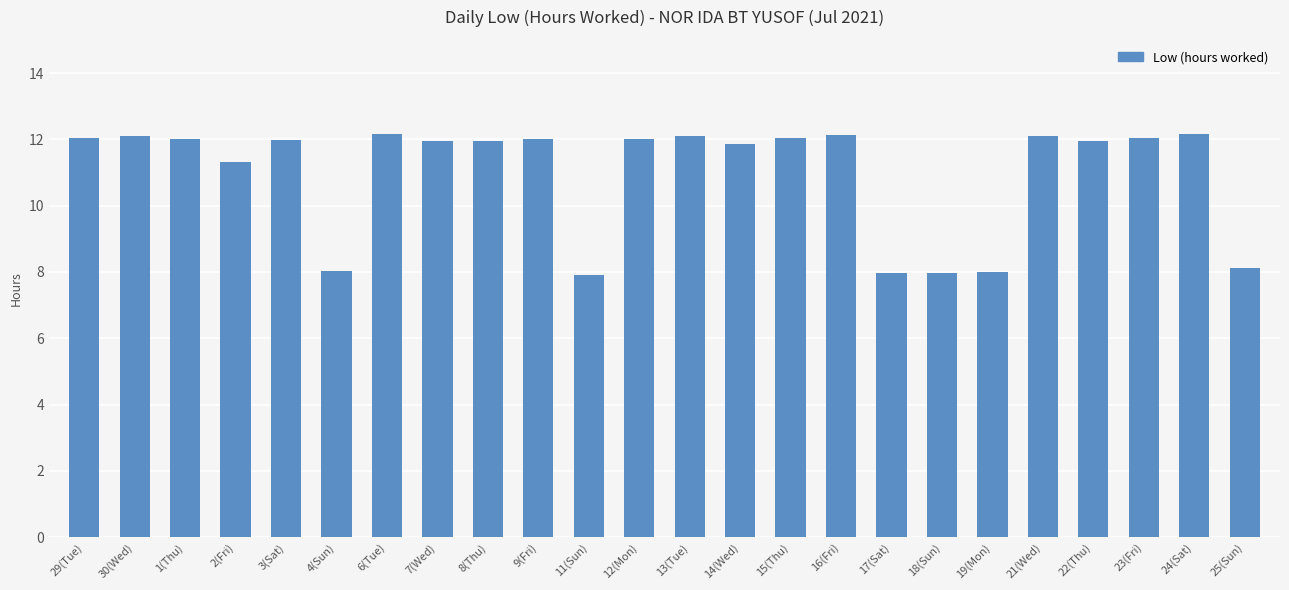

What is the value of the 17th bar from the left?

8.0